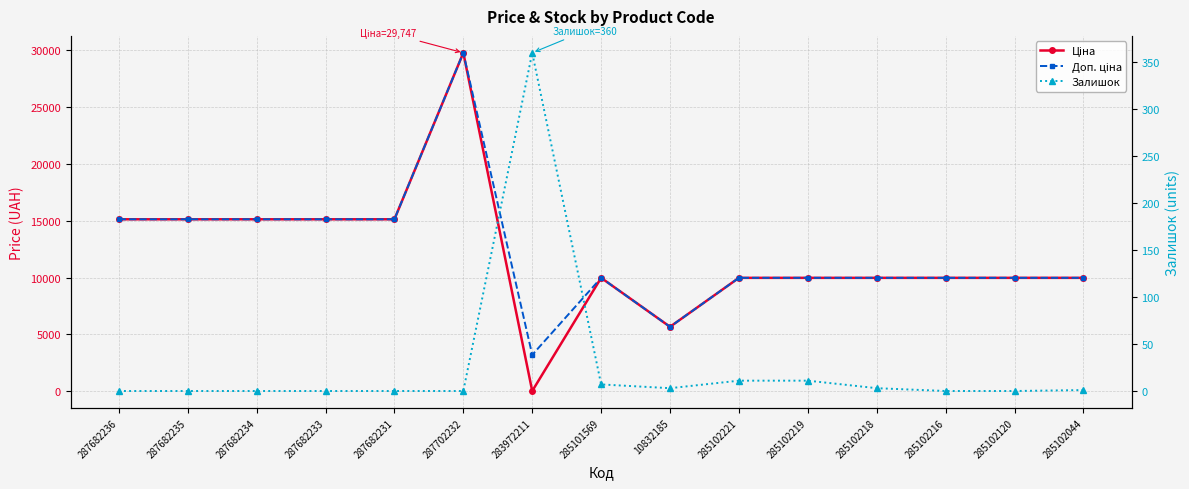

The value of Доп. ціна at 285102218 is 15320.4. True or false?

False